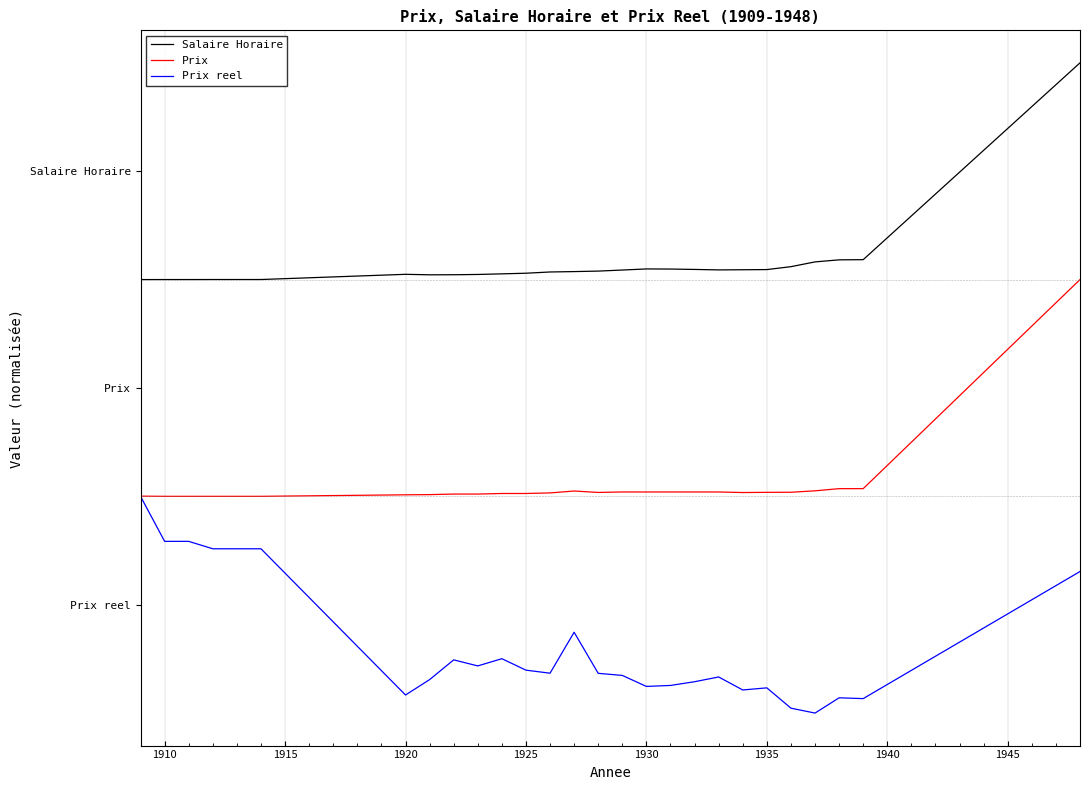

What are all the series names shown in the legend?

Salaire Horaire, Prix, Prix reel